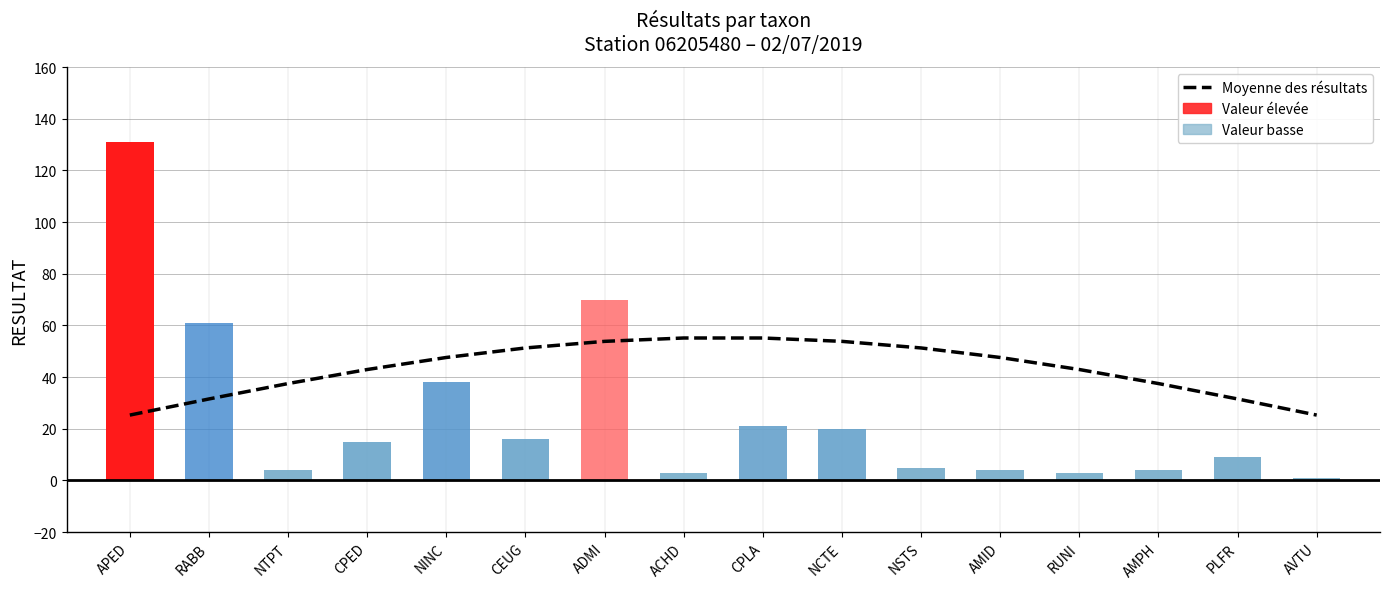

What is the change in value from RABB to NSTS?

+19.7